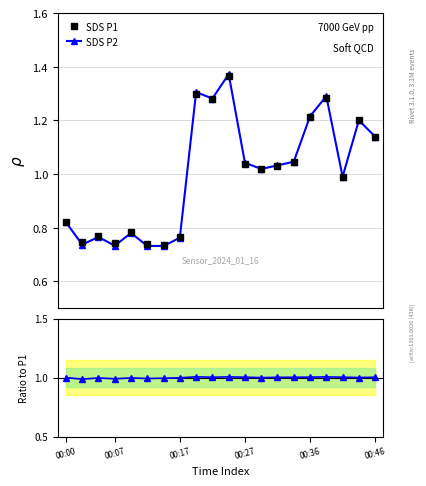

What is the lowest value of the SDS_P2/SDS_P1 series?

1.0